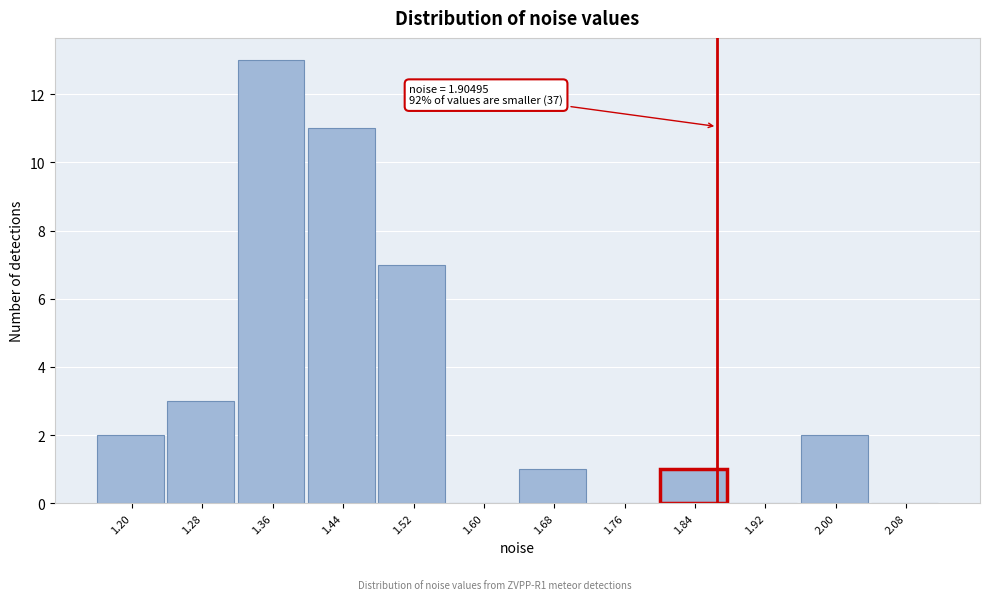

Reading right to left, what are all the values shown in this chart?

2.08=0	2.00=2	1.92=0	1.84=1	1.76=0	1.68=1	1.60=0	1.52=7	1.44=11	1.36=13	1.28=3	1.20=2